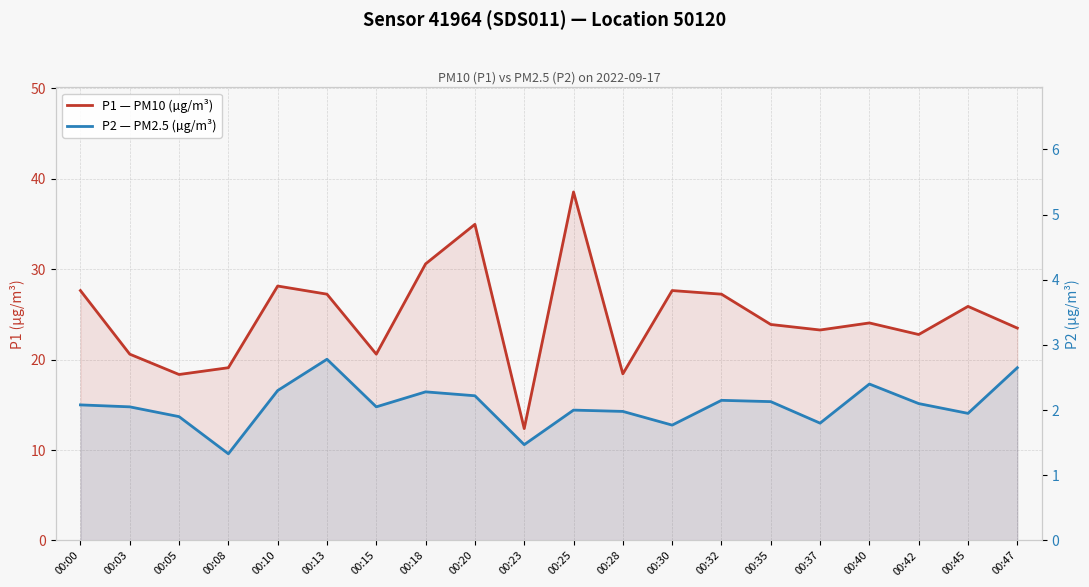

True or false: P1 — PM10 (µg/m³) and P2 — PM2.5 (µg/m³) intersect in this chart.

False